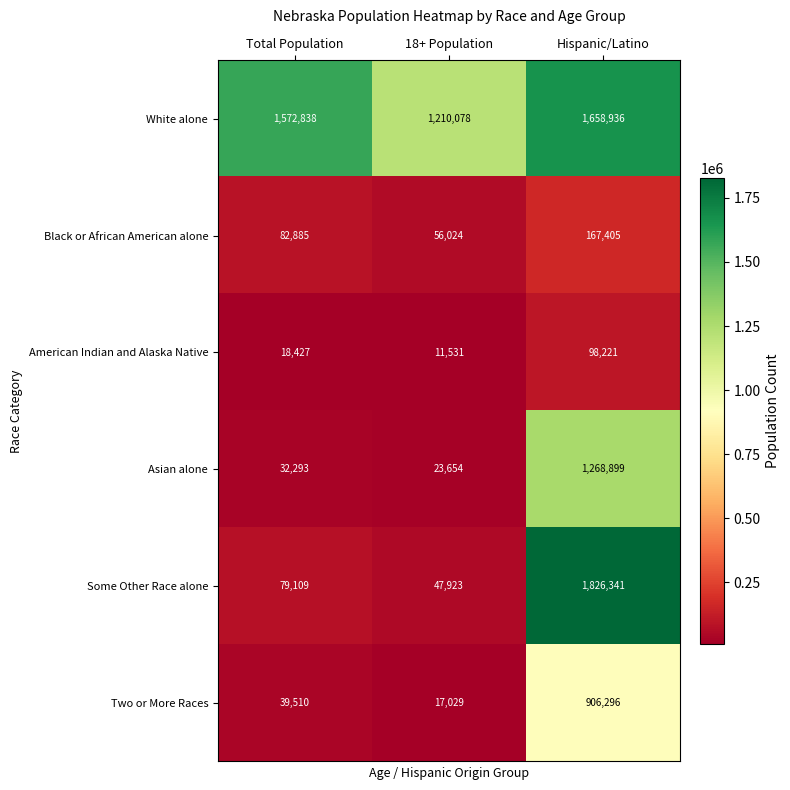

What is the spread (max minus min) of values at 18+ Population?

1198547